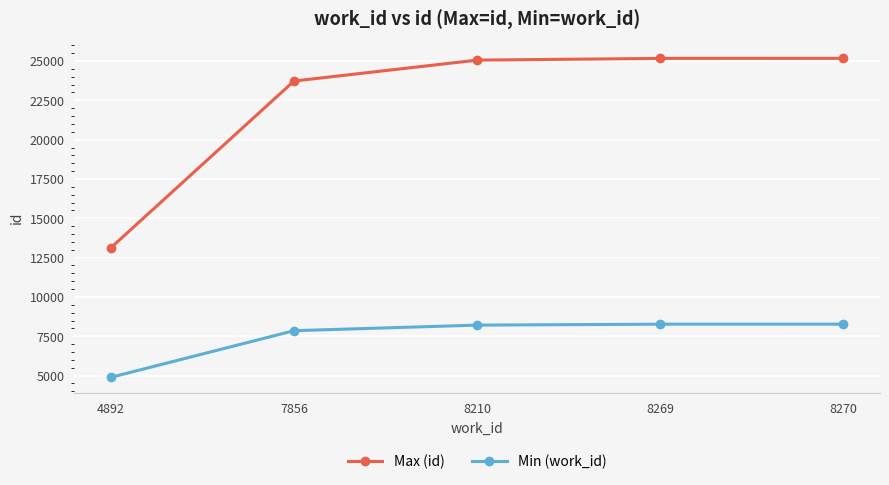

List the series in order of their peak value, highest first.

Max (id), Min (work_id)